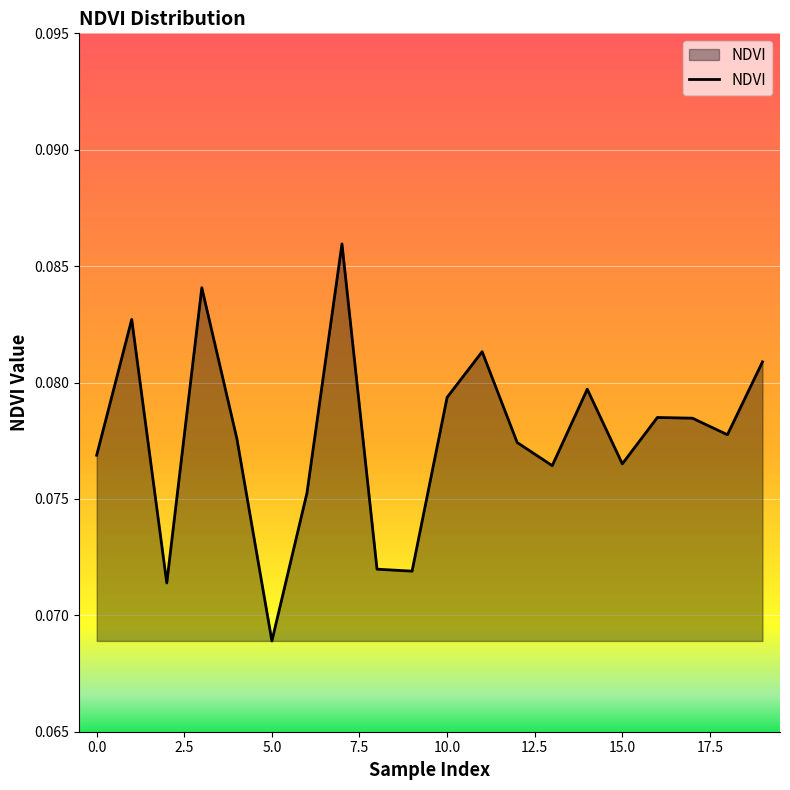

Which category has the lowest value across all series?

5.0